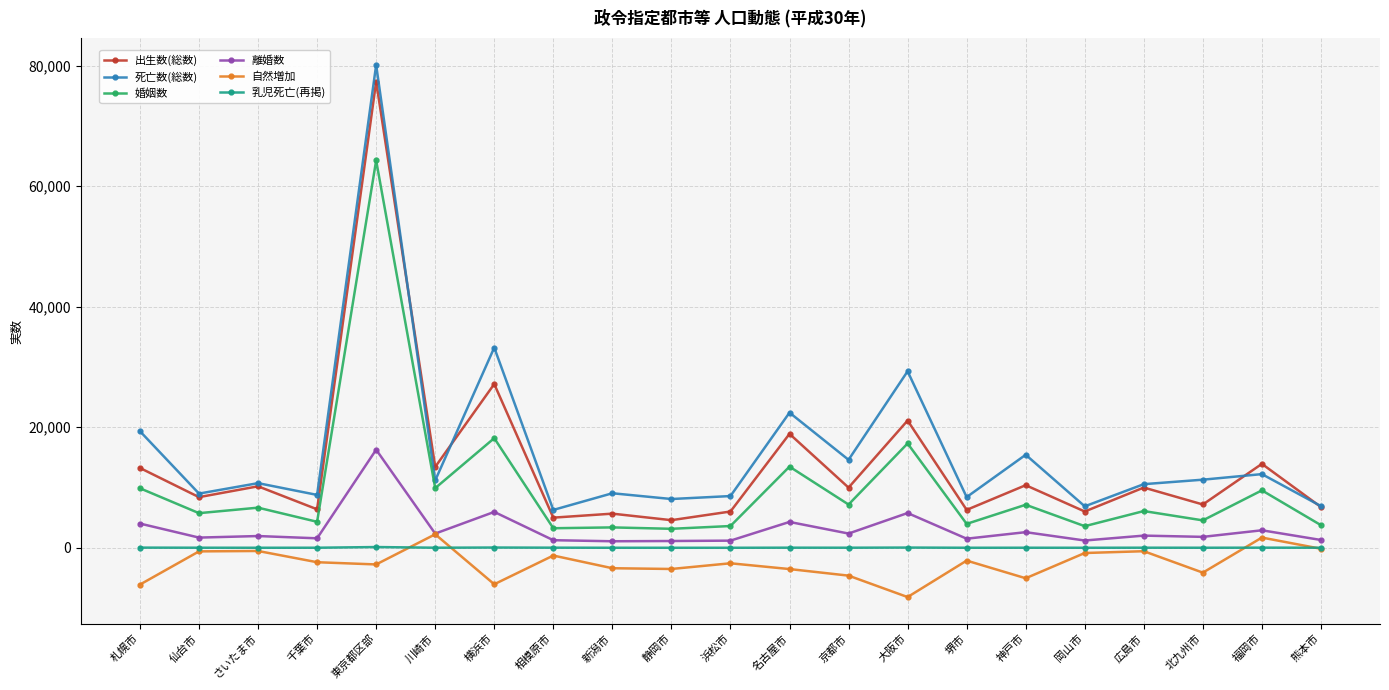

Is it true that 出生数(総数) equals 24098 at 川崎市?

False